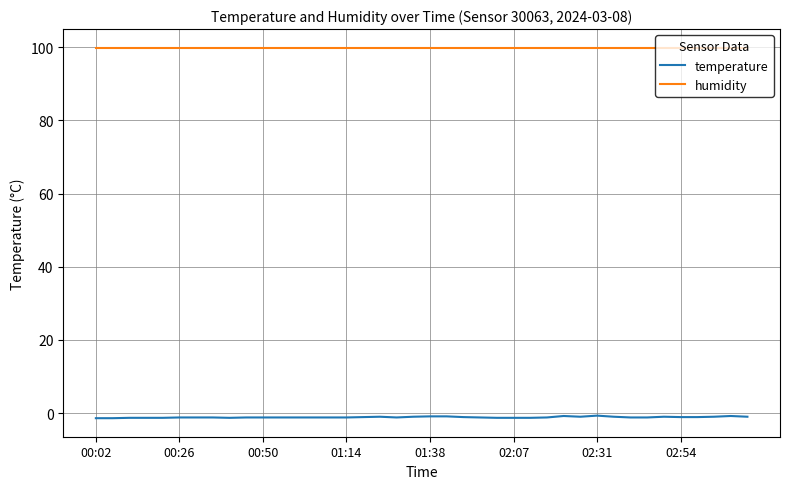

Which series has the widest spread of values?

temperature